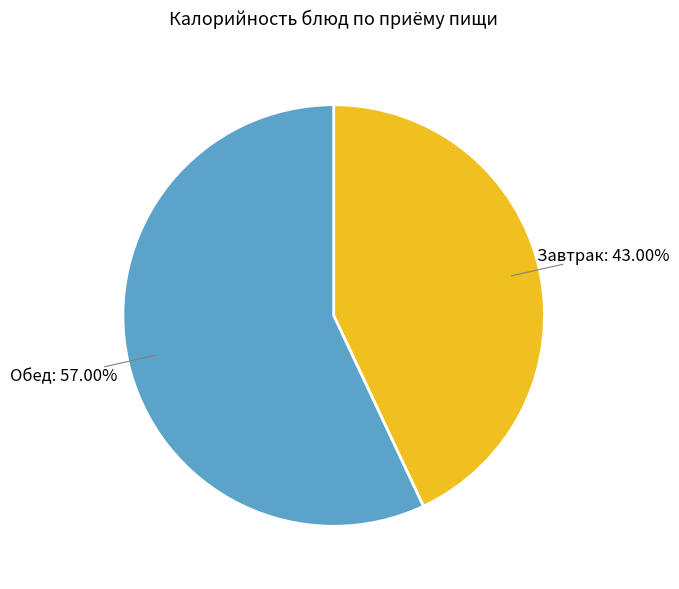

Rank the categories by value from highest to lowest.

Обед, Завтрак